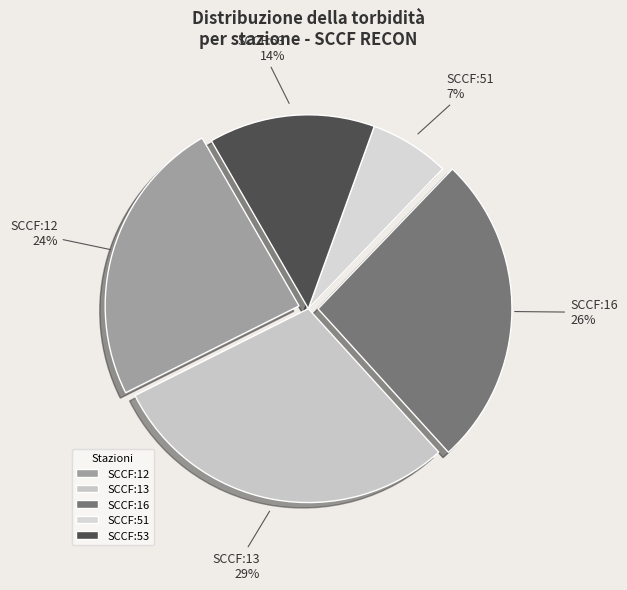

Rank the categories by value from lowest to highest.

SCCF:51, SCCF:53, SCCF:12, SCCF:16, SCCF:13